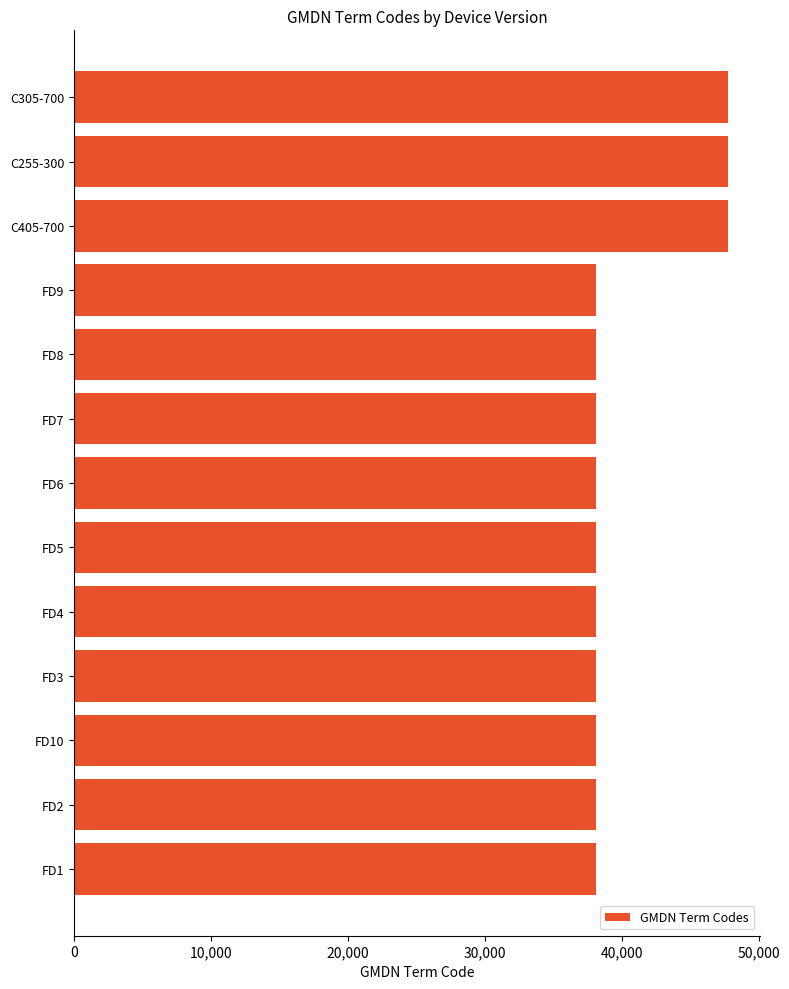

Reading bottom to top, transcribe all the data shown in this chart.

38161	38161	38161	38161	38161	38161	38161	38161	38161	38161	47743	47743	47743